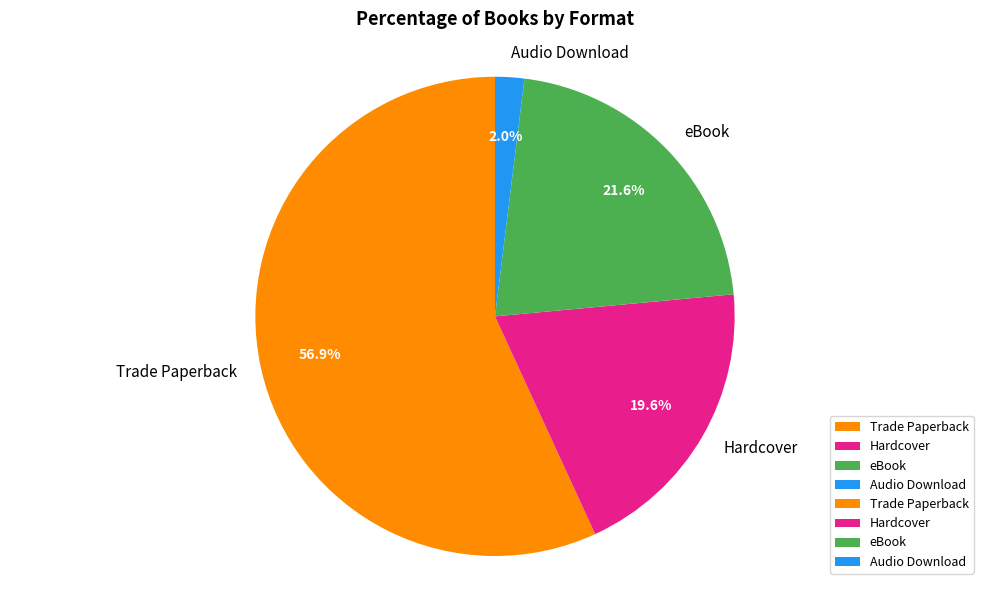

The Hardcover slice represents 20% of the pie. True or false?

True